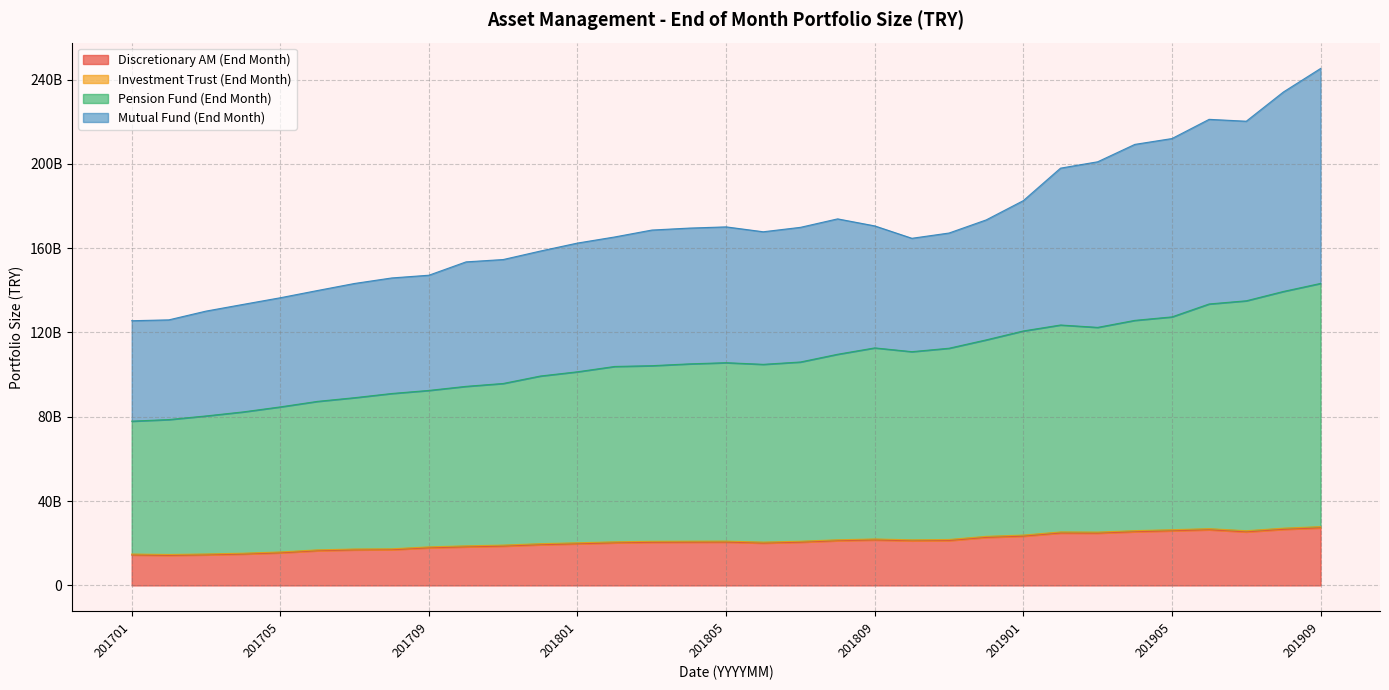

True or false: Pension Fund (End Month) has more than 2 interior local peaks.

True